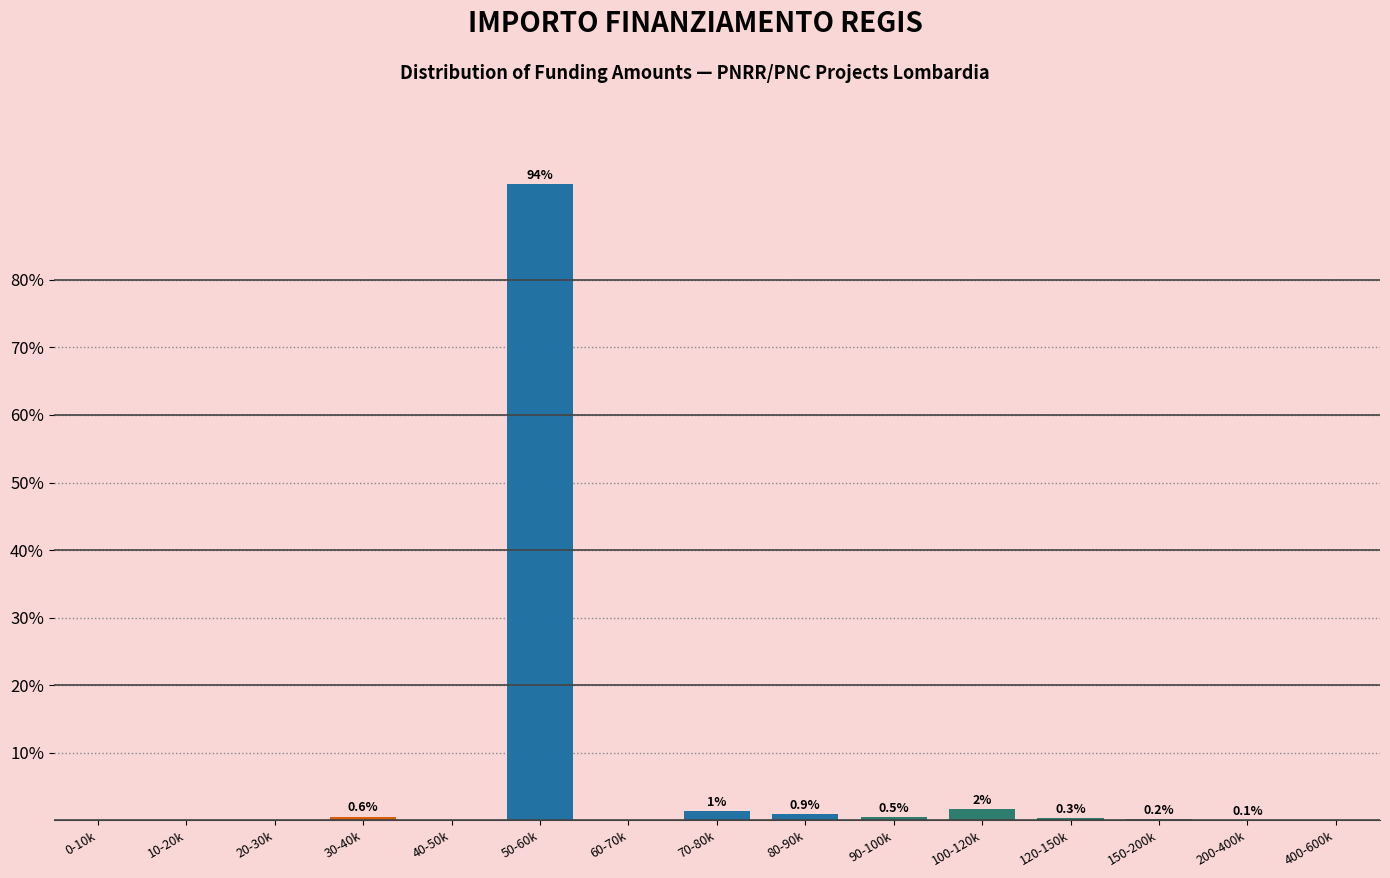

The chart shows a value of 0.0 at 400-600k. True or false?

True